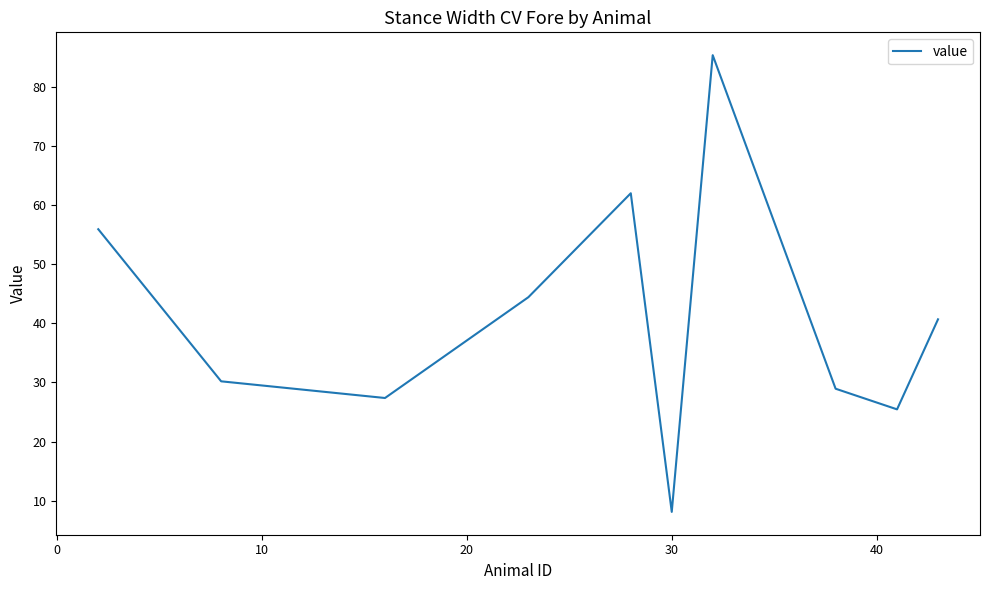

How many lines are shown in the chart?

1